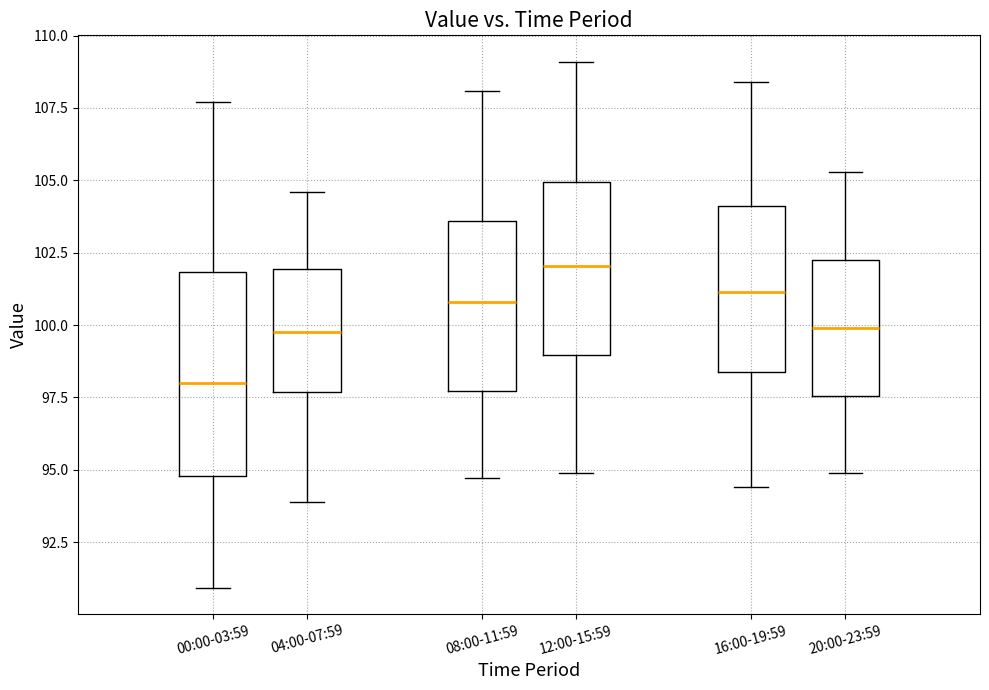

Which box is the tallest, from its lower edge to its upper edge?

00:00-03:59